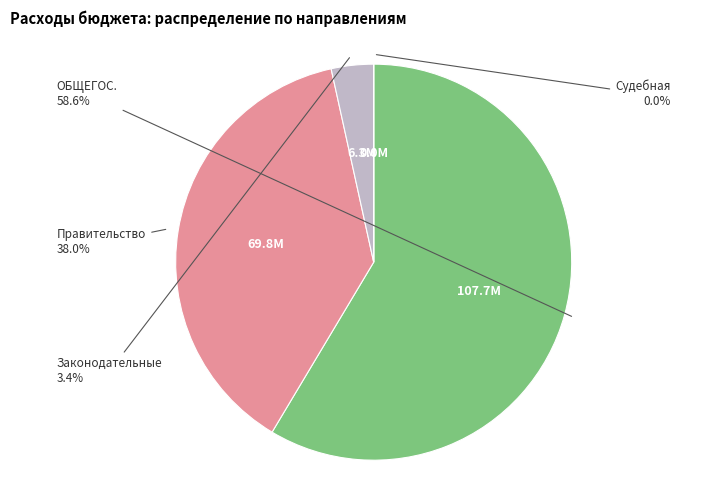

What is the largest slice in the pie chart?

ОБЩЕГОС.